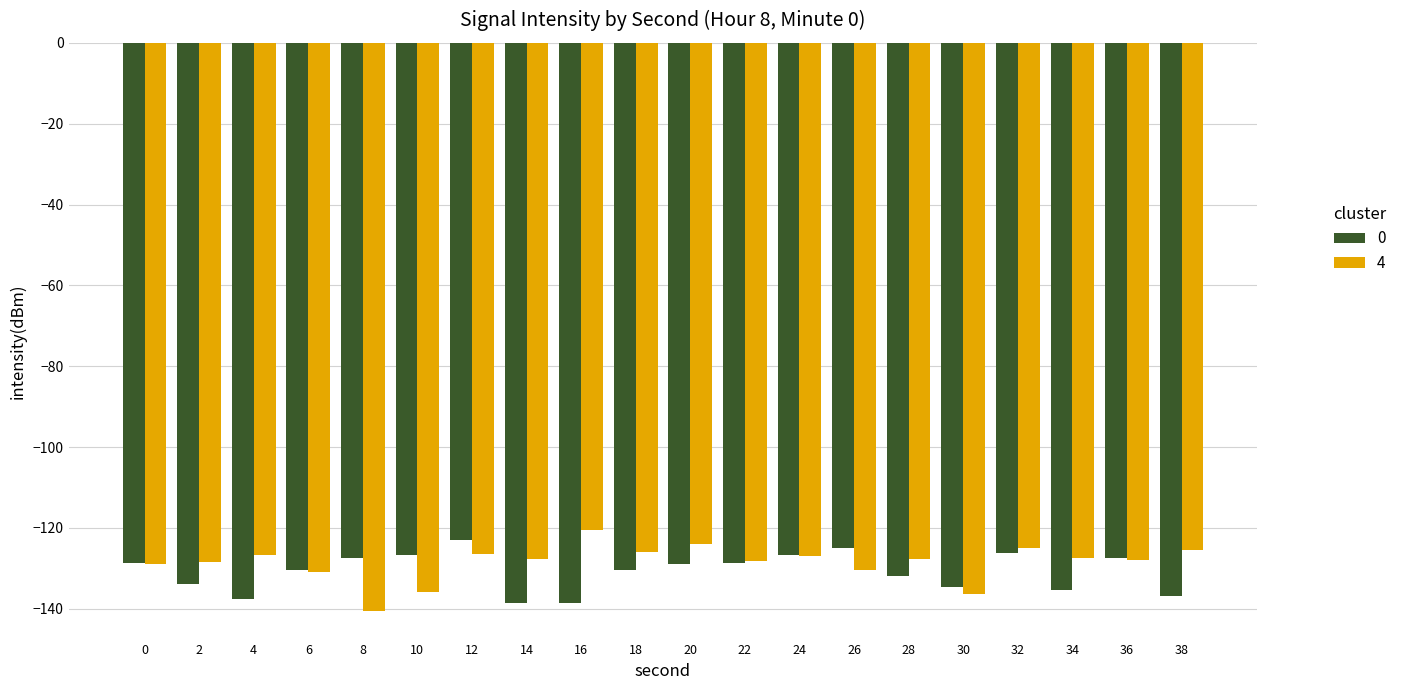

What is the difference between the second highest and minimum values in the 0 series?

13.7